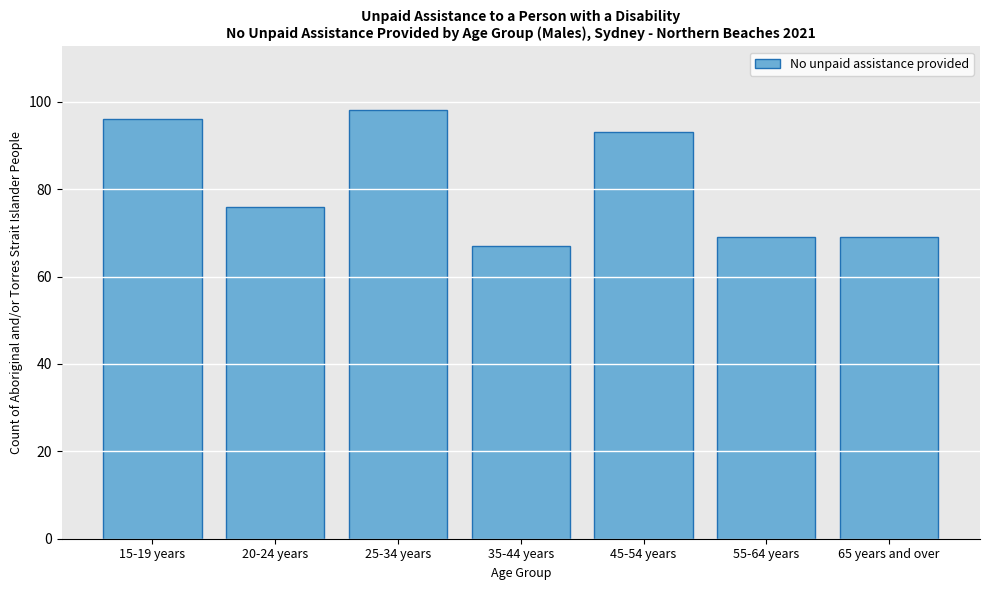

Reading right to left, what are all the values shown in this chart?

65 years and over=69	55-64 years=69	45-54 years=93	35-44 years=67	25-34 years=98	20-24 years=76	15-19 years=96